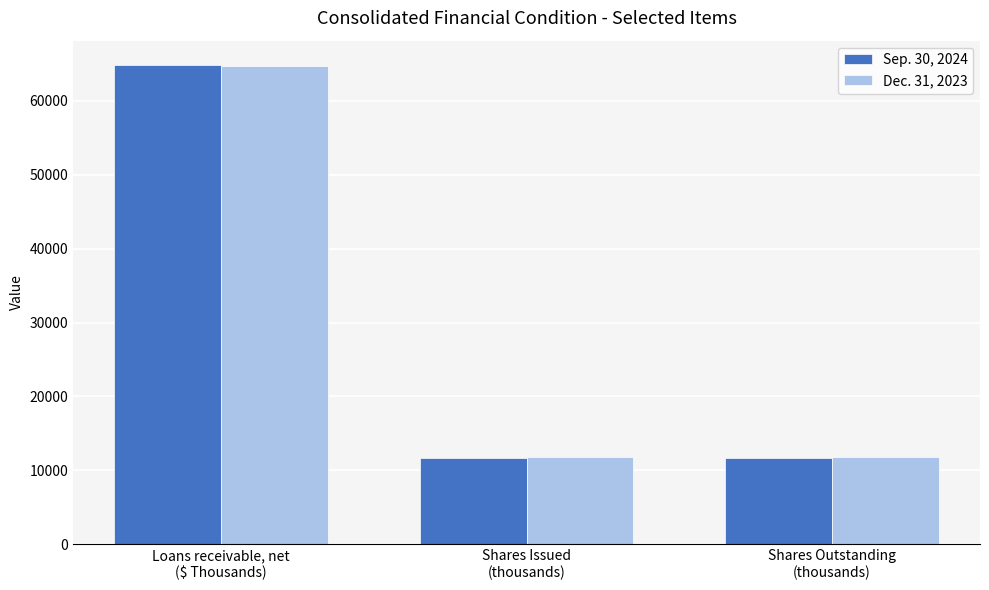

What is the smallest value displayed?

11681.0